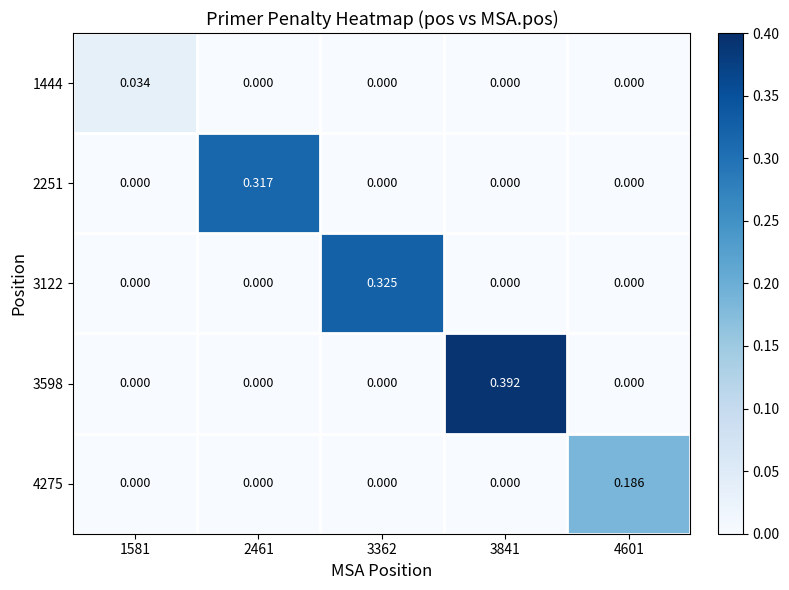

Is the value of 4275 at 4601 greater than the value of 1444 at 2461?

Yes